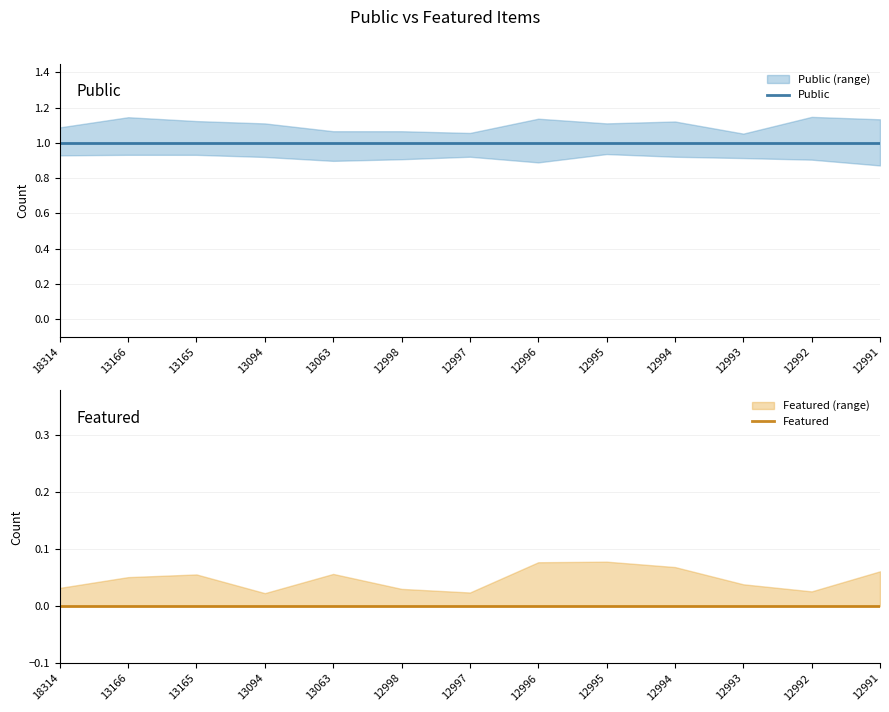

Reading right to left, what are all the values shown in this chart?

Public: 1	1	1	1	1	1	1	1	1	1	1	1	1
Featured: 0	0	0	0	0	0	0	0	0	0	0	0	0